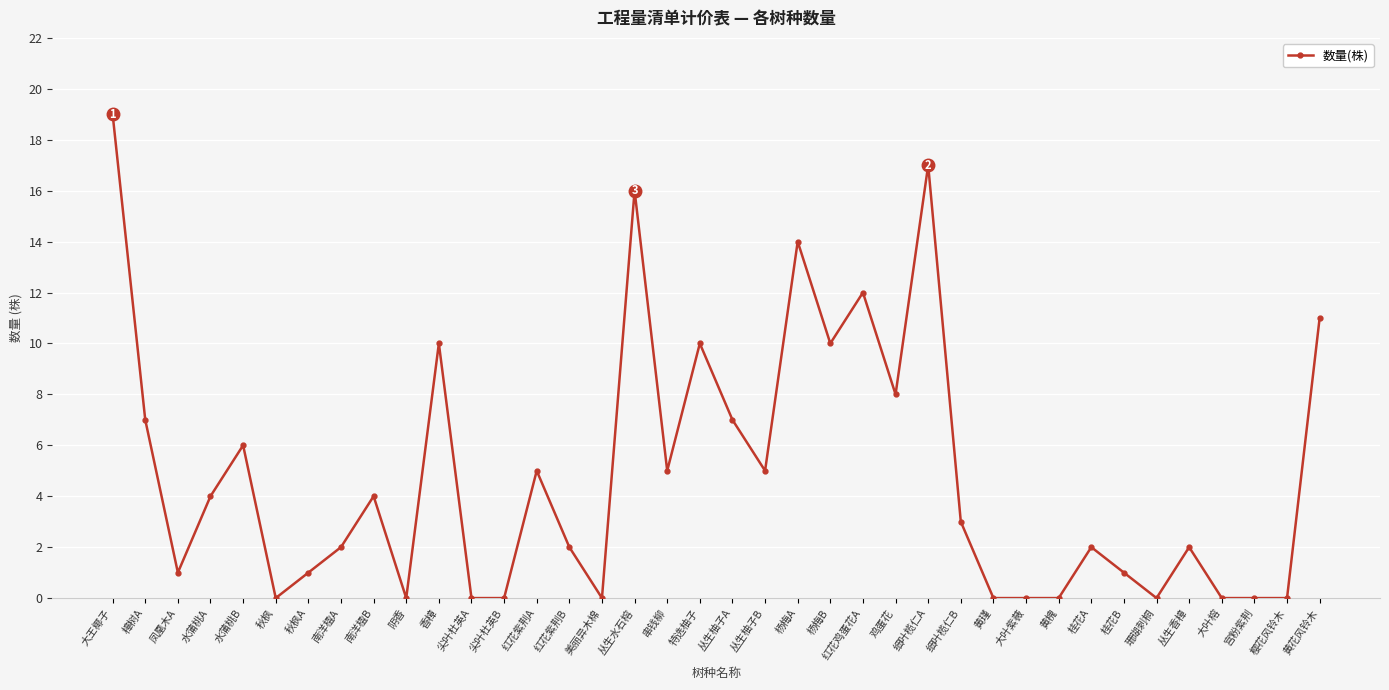

At which category does the data reach its first local valley?

凤凰木A